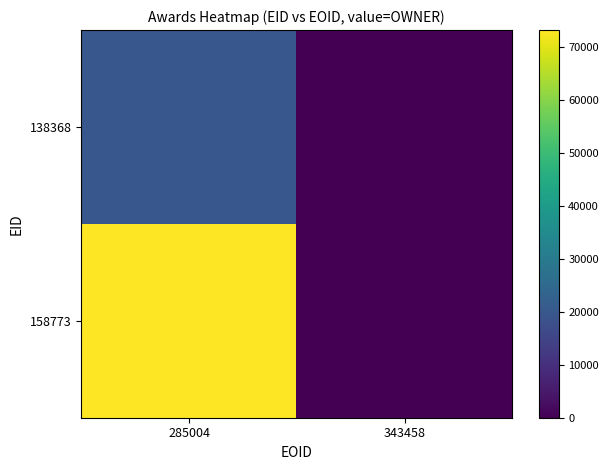

At 343458, list the series in order from largest to smallest.

138368, 158773